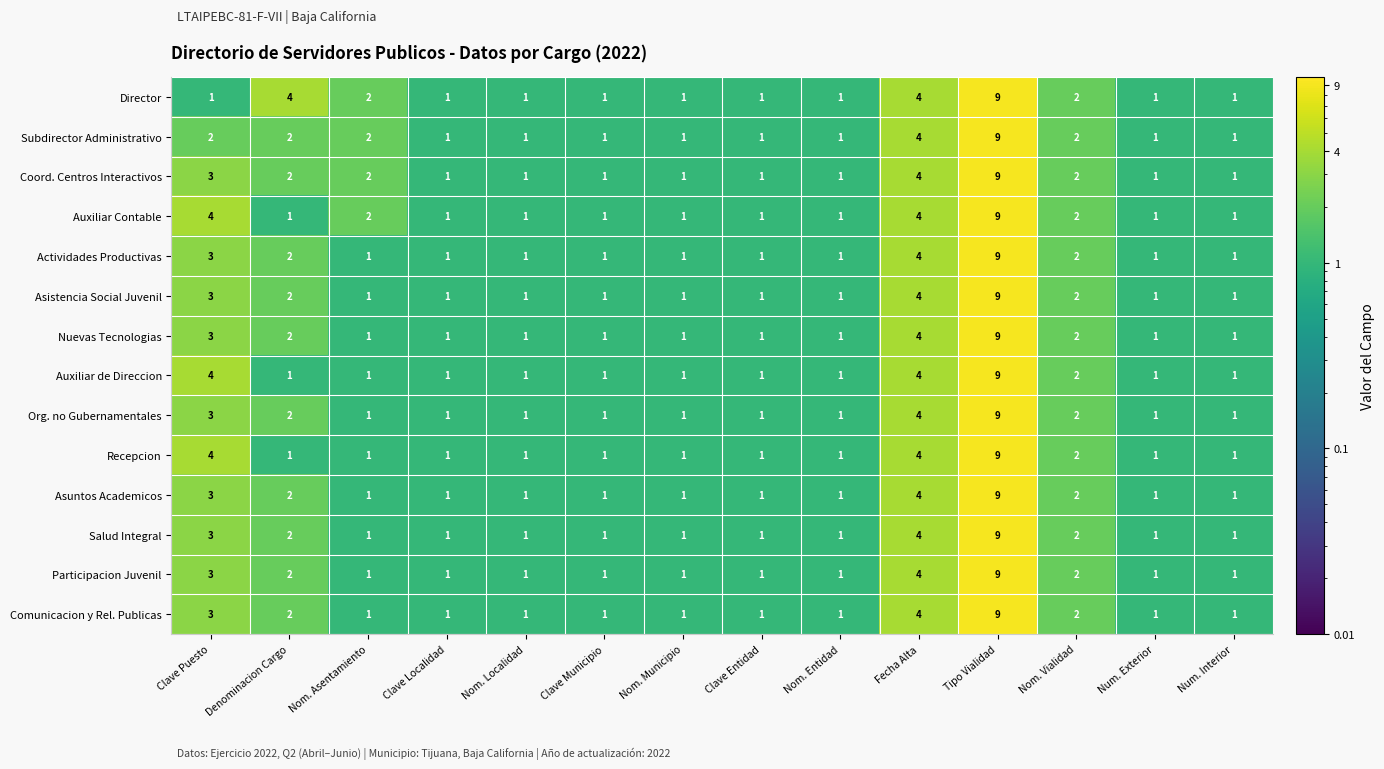

What is the greatest value displayed?

9